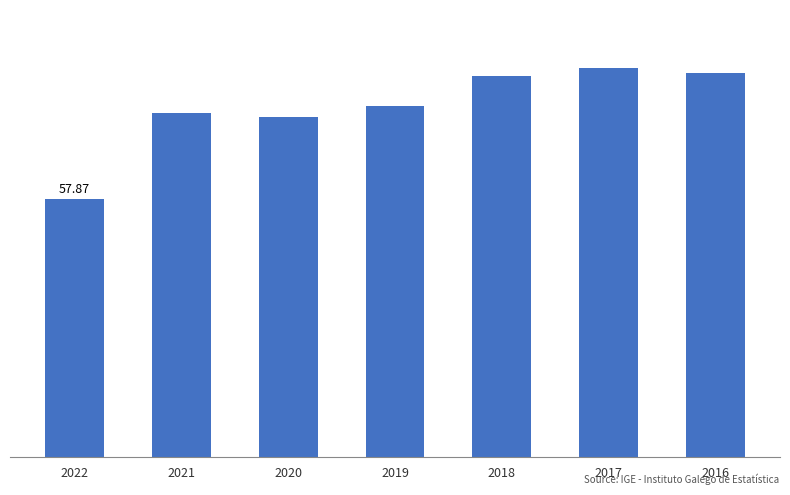

Rank the categories by value from highest to lowest.

2017, 2016, 2018, 2019, 2021, 2020, 2022